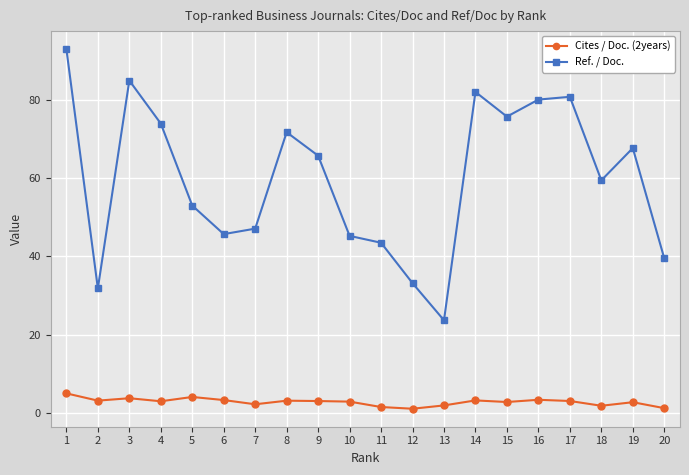

The Ref. / Doc. series shows 39.5 at 20. True or false?

True